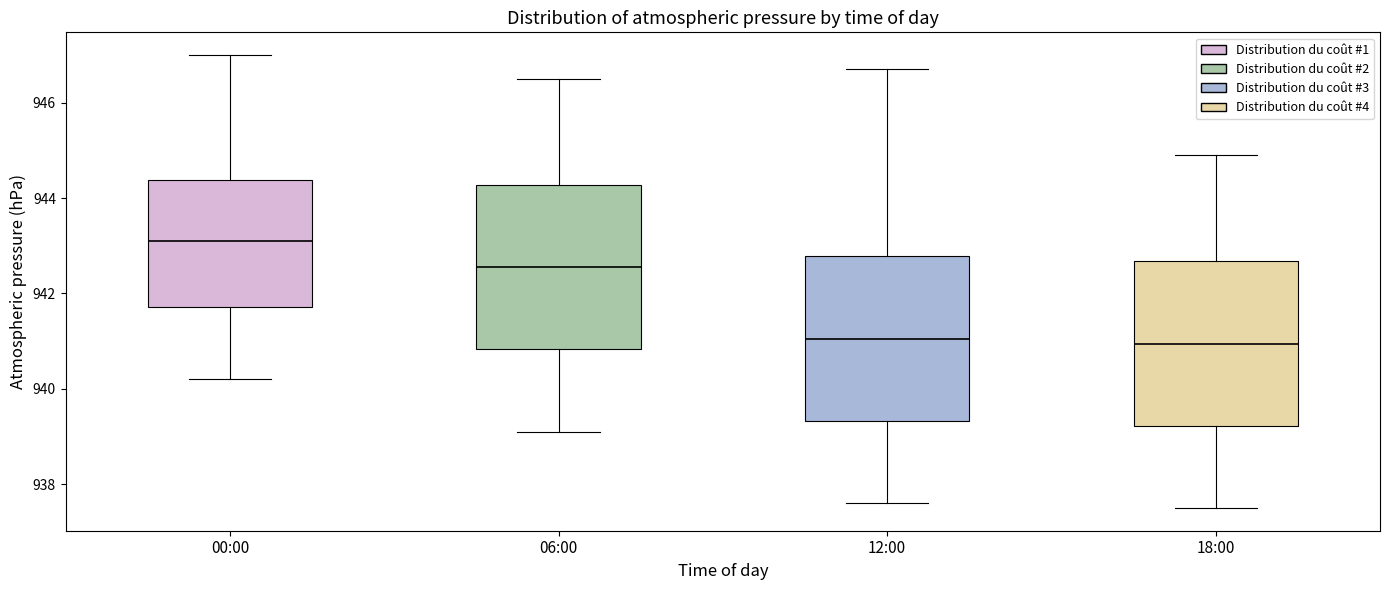

Which box's median line is the highest?

00:00